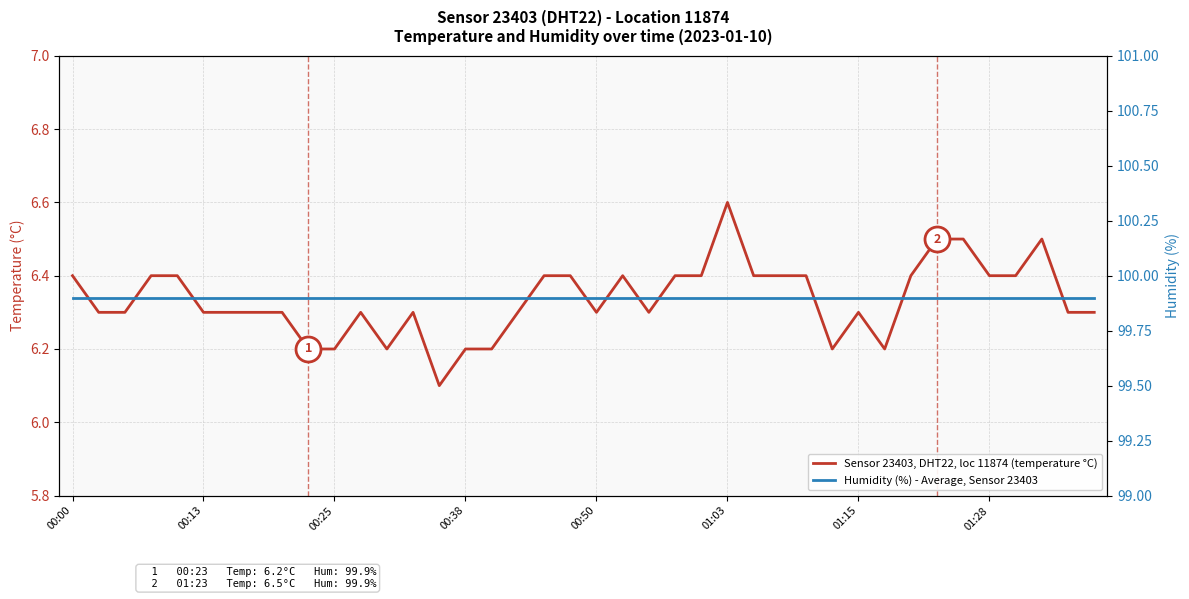

In Sensor 23403, DHT22, loc 11874 (temperature °C), how many points are higher than both neighbors (excluding endpoints)?

6